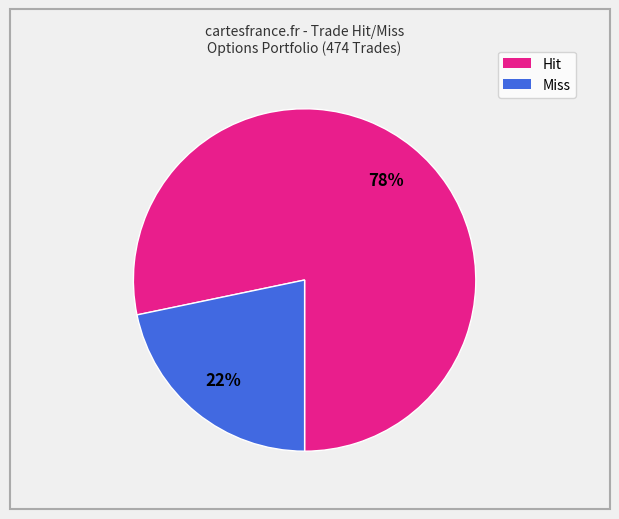

To the nearest percent, what portion does Hit represent?

78%